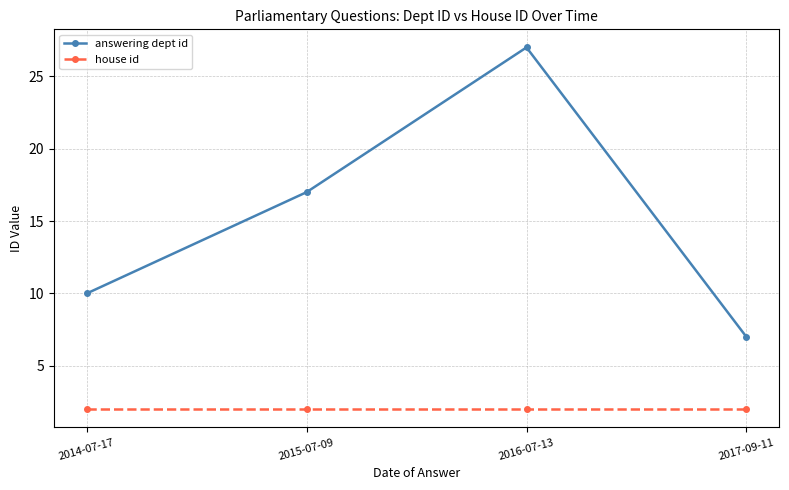

True or false: answering dept id and house id cross at least once.

False